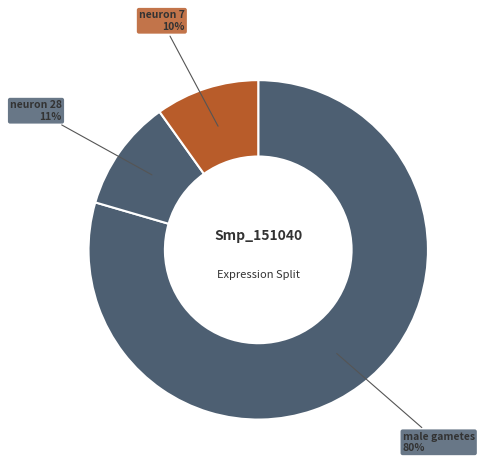

To the nearest percent, what is the average slice percentage?

33%